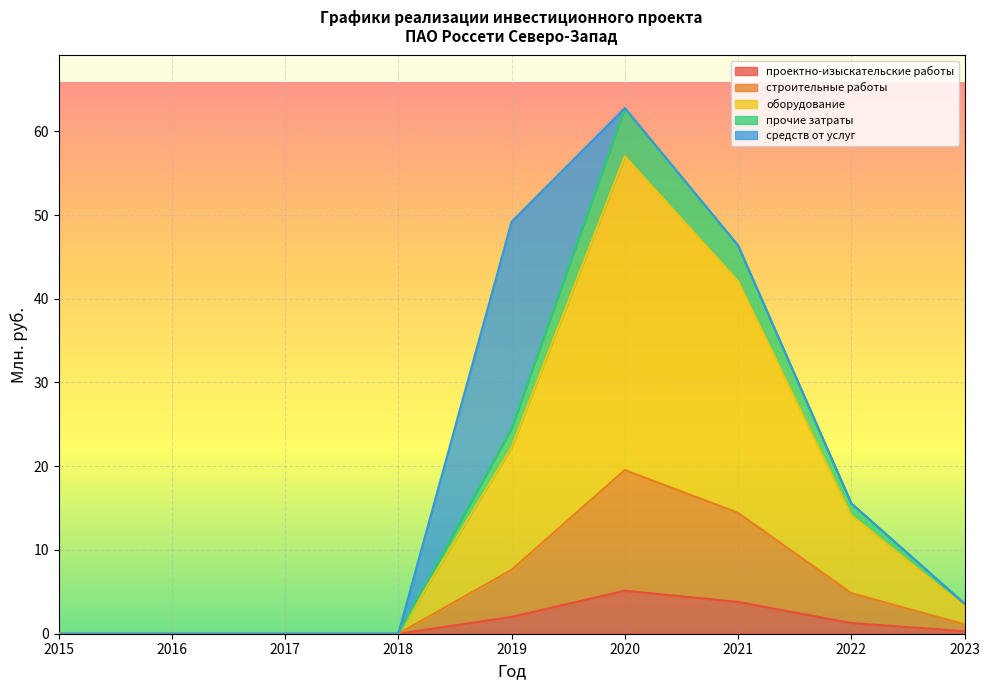

What is the approximate value of проектно-изыскательские работы at 2019?

2.0